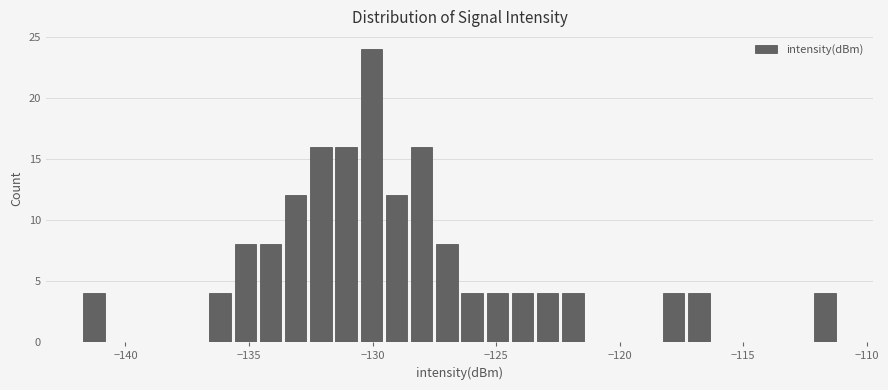

Read against the x-axis, roughly where is the centre of the tallest bar?

-130.0